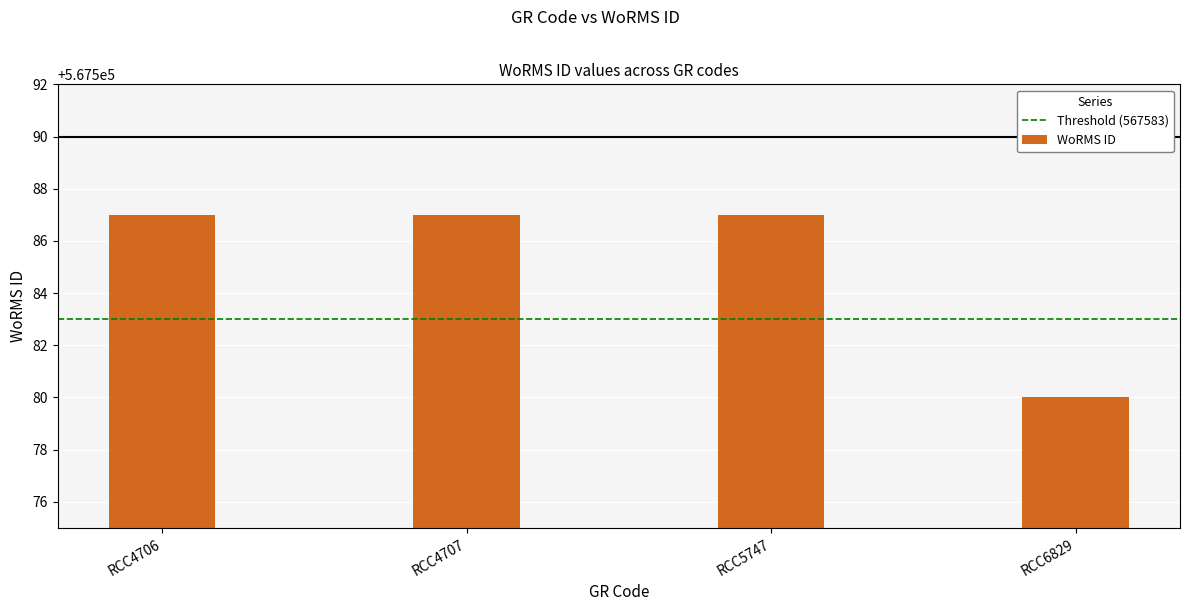

What is the maximum value shown in the chart?

567587